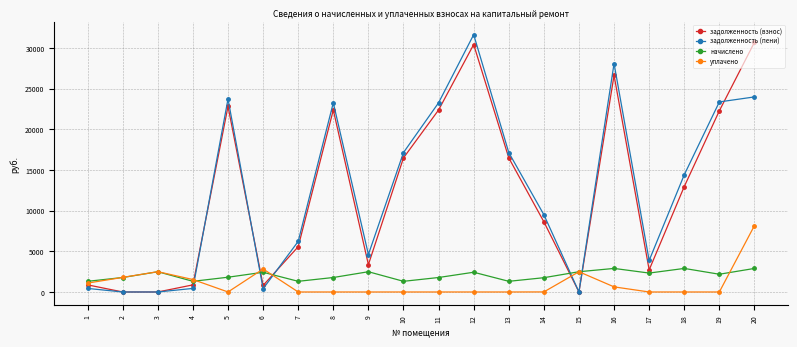

What is the difference between the задолженность (пени) values at 10 and 8?

6118.6